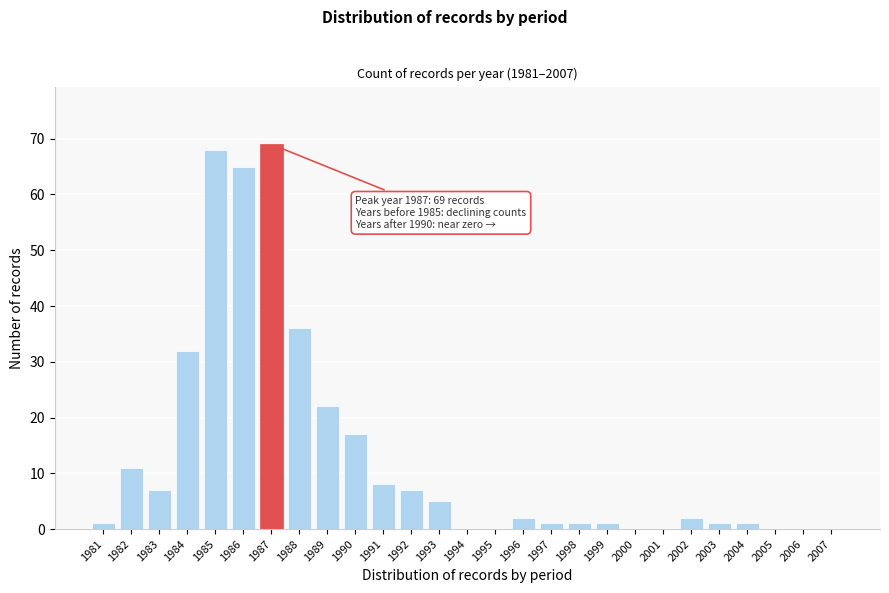

Reading left to right, transcribe all the data shown in this chart.

1981=1	1982=11	1983=7	1984=32	1985=68	1986=65	1987=69	1988=36	1989=22	1990=17	1991=8	1992=7	1993=5	1994=0	1995=0	1996=2	1997=1	1998=1	1999=1	2000=0	2001=0	2002=2	2003=1	2004=1	2005=0	2006=0	2007=0